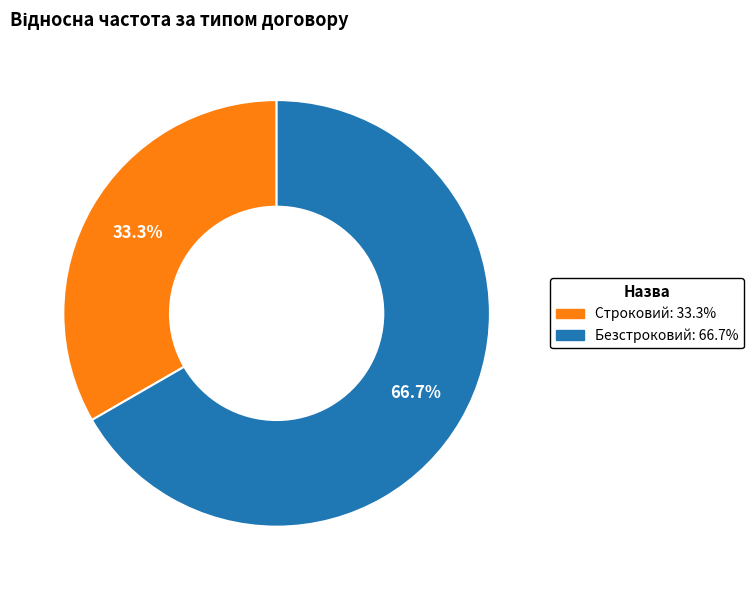

Which slice is the largest?

Безстроковий